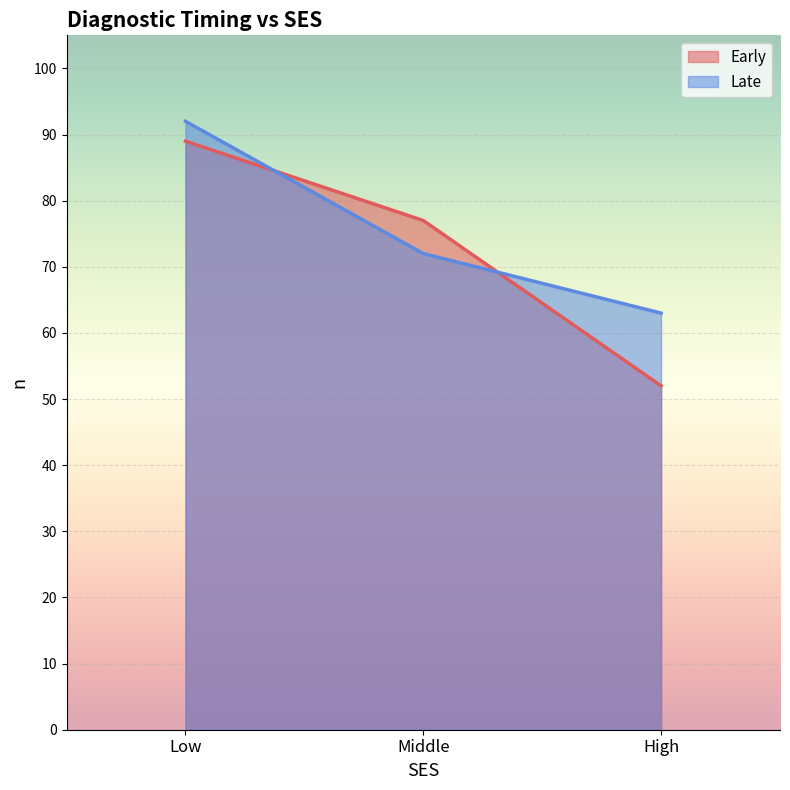

Does the chart display data point markers on the line(s)?

No